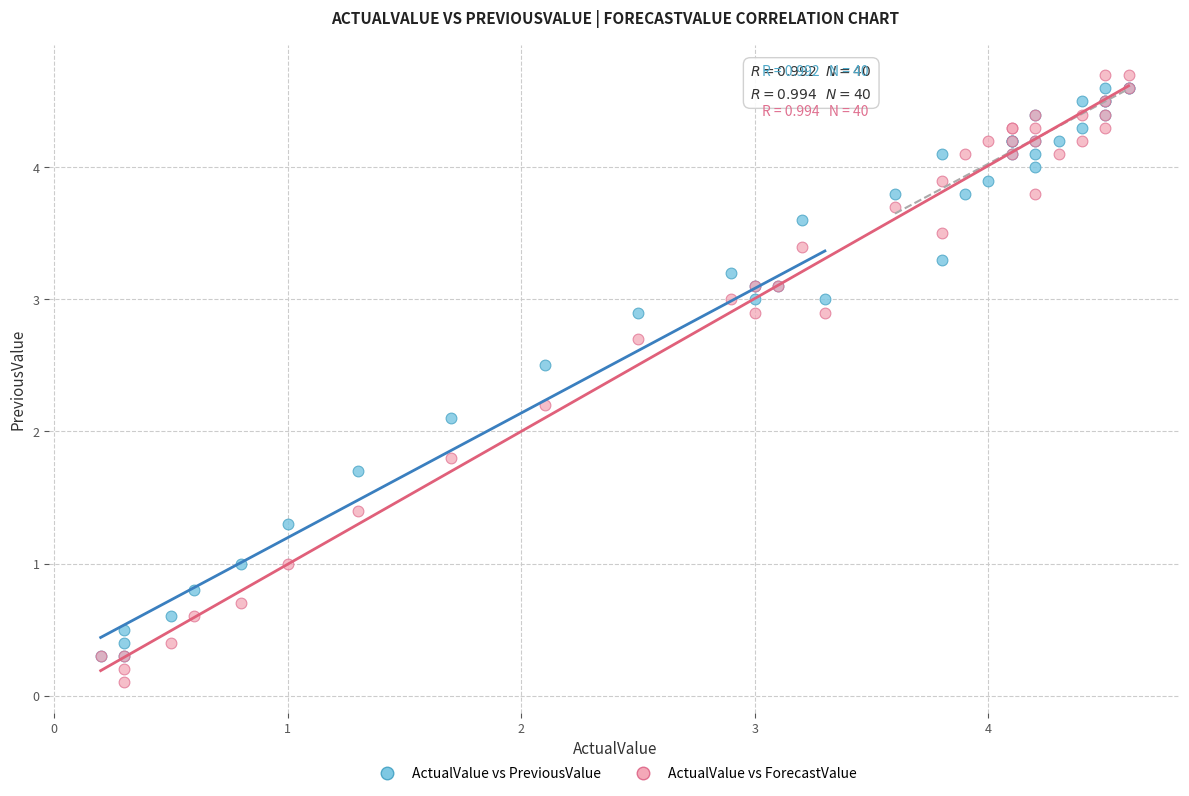

In the ActualValue vs PreviousValue series, what Y value is closest to 2?

2.1